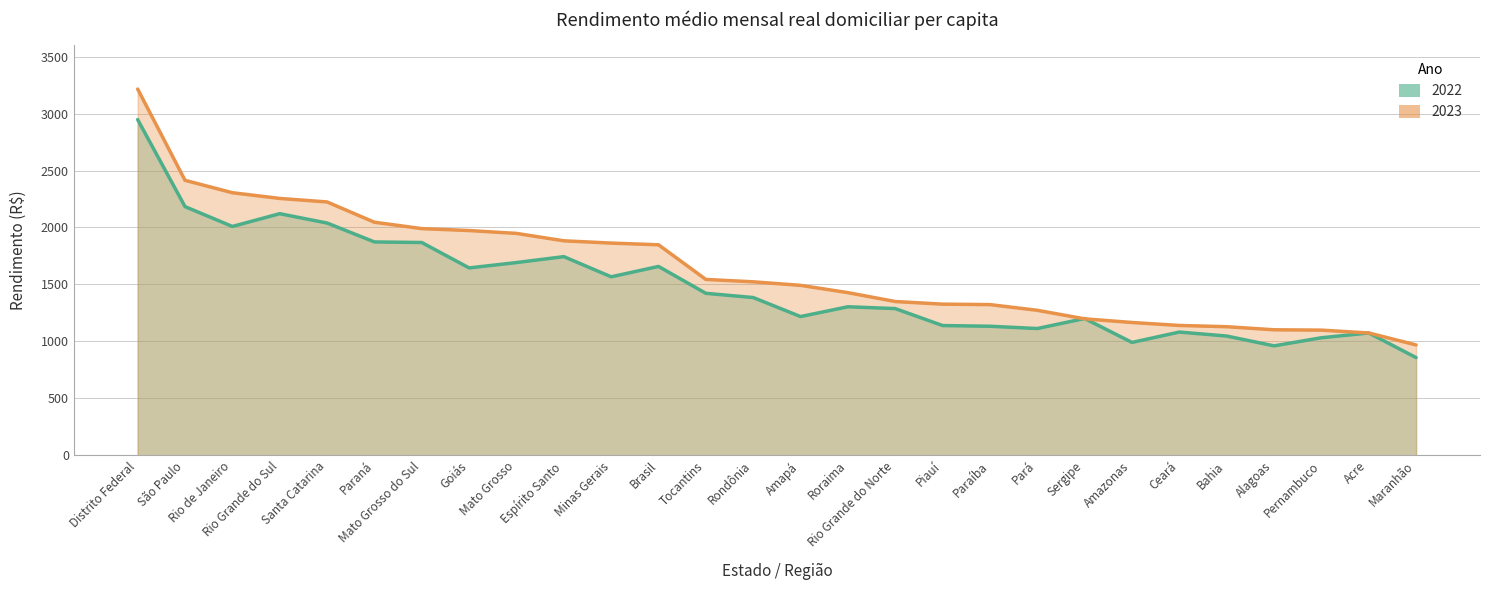

Does the chart display data point markers on the line(s)?

No